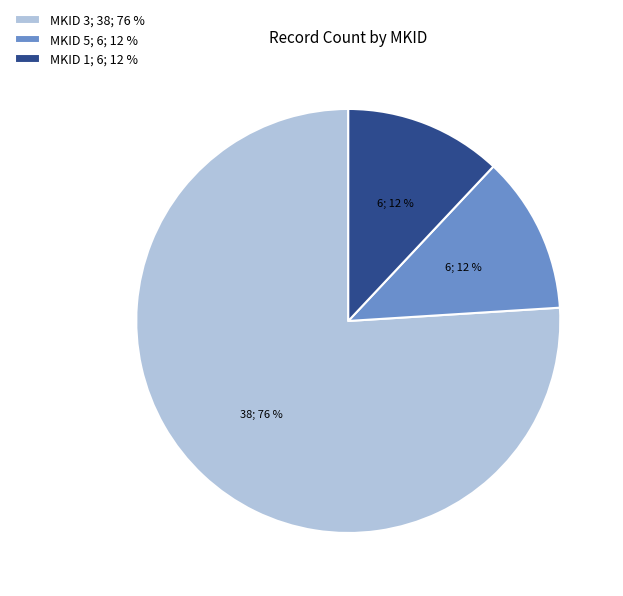

The MKID 3; 38; 76 % slice represents 76% of the pie. True or false?

True